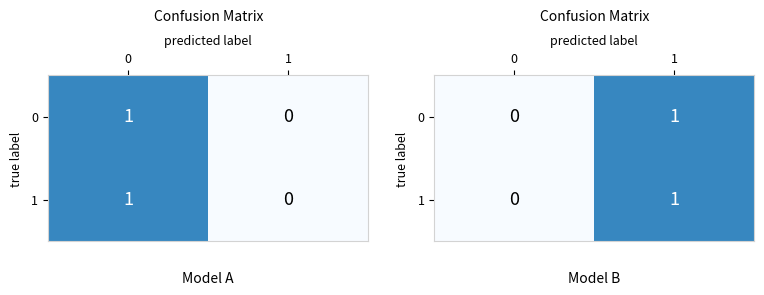

What is the difference between the 1 values at 0 and 1?

1